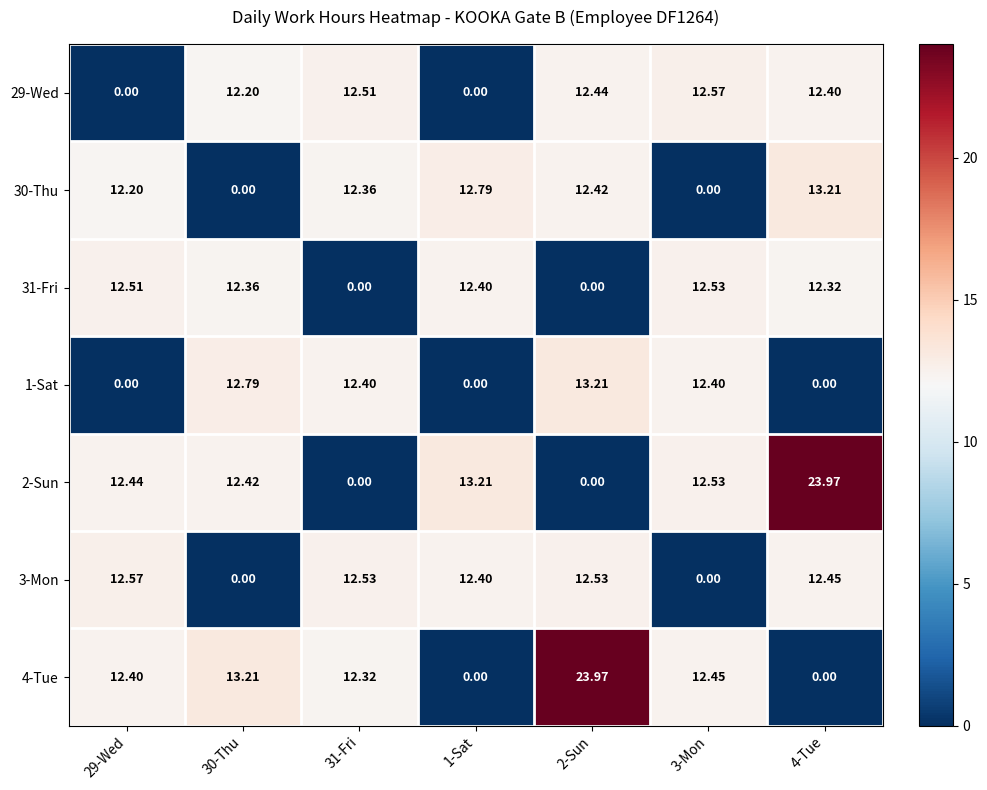

Between 1-Sat and 4-Tue, which series saw the biggest shift?

29-Wed